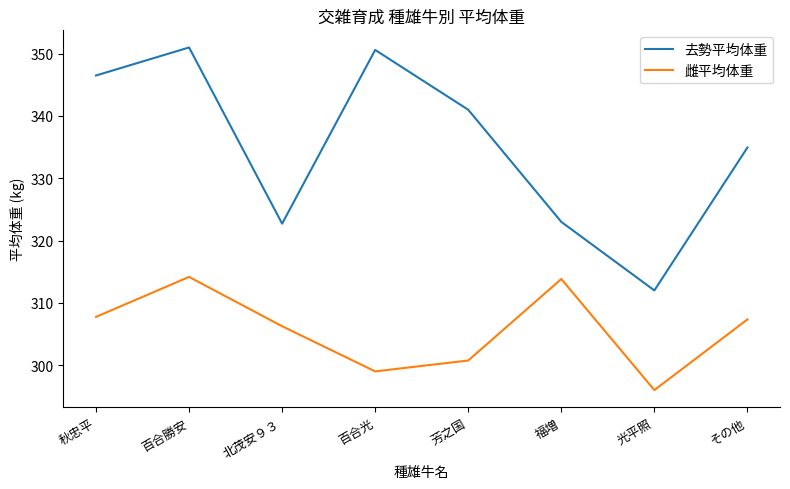

Count the number of categories in the chart.

8